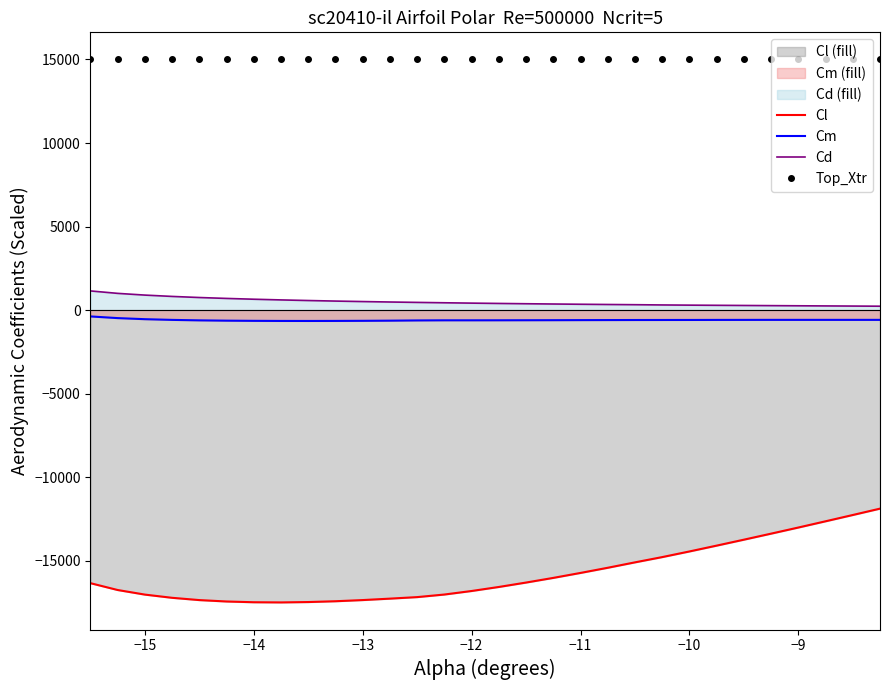

What is the spread (max minus min) of values at −9?

28020.0